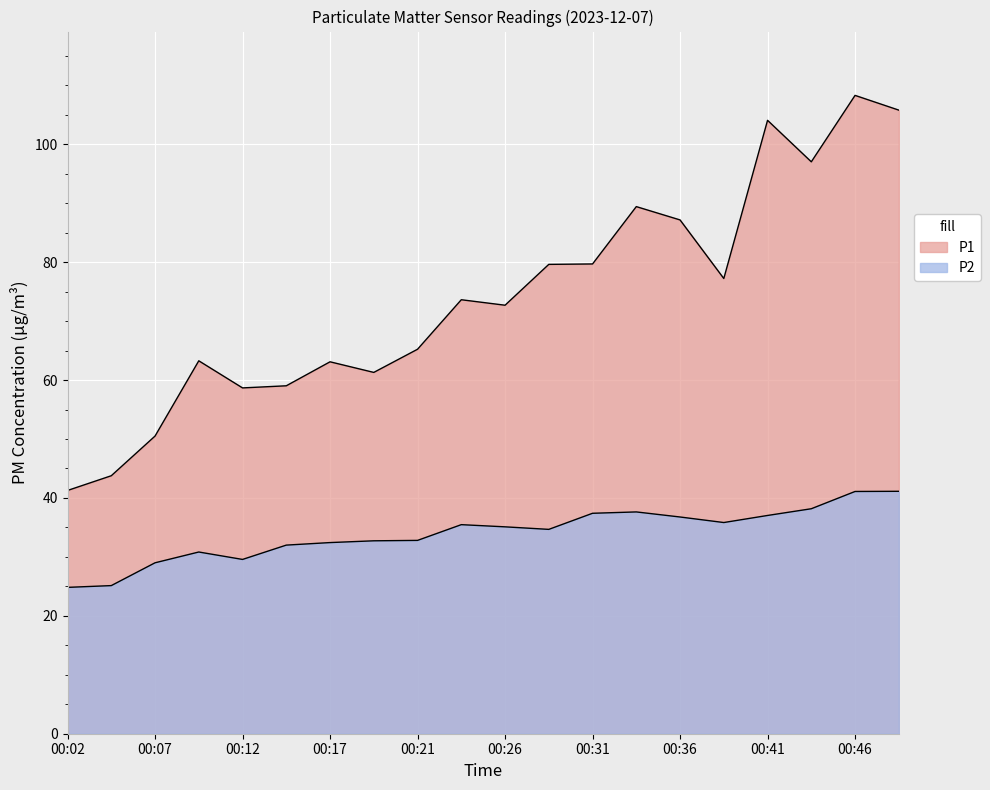

What is the difference between the P2 values at 00:14 and 00:24?

3.5